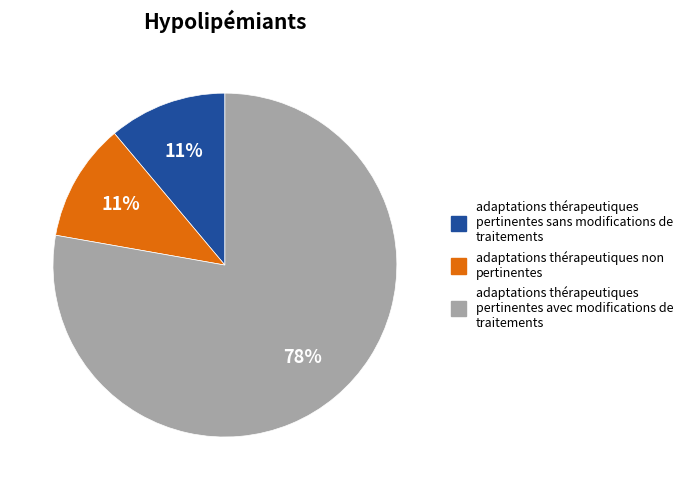

To the nearest percent, what is the average slice percentage?

33%